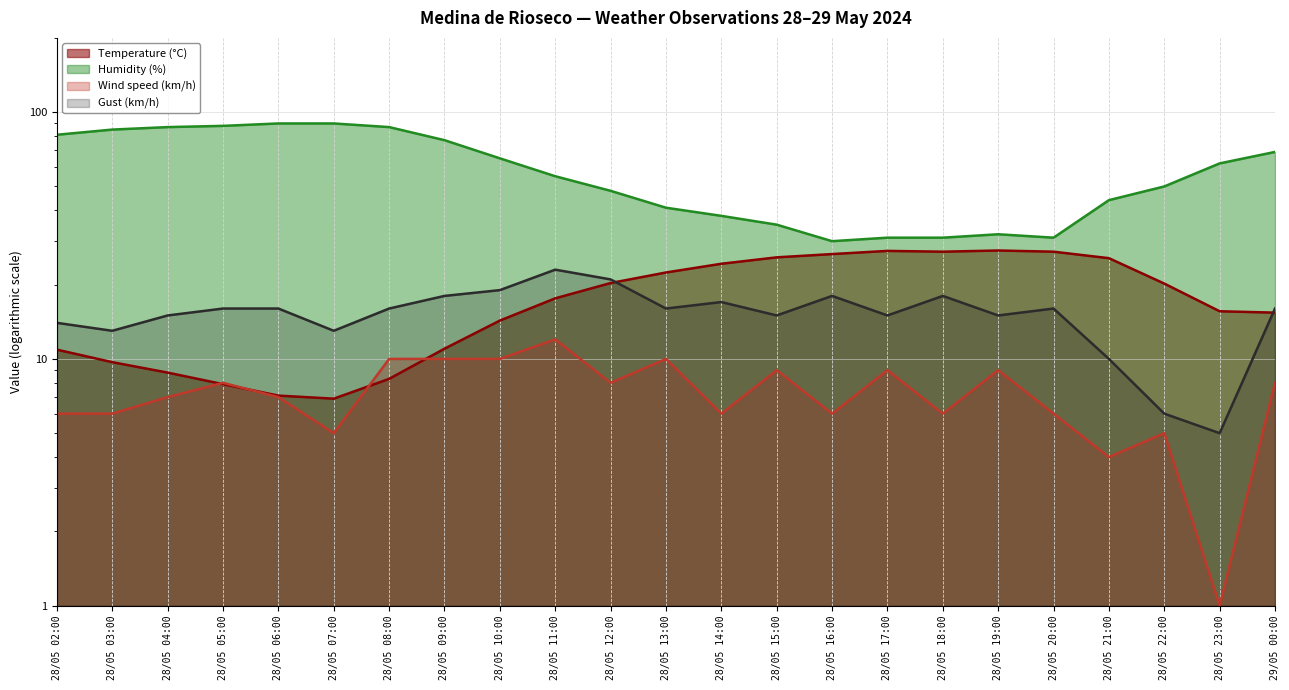

True or false: Wind speed (km/h) and Humidity (%) intersect in this chart.

False